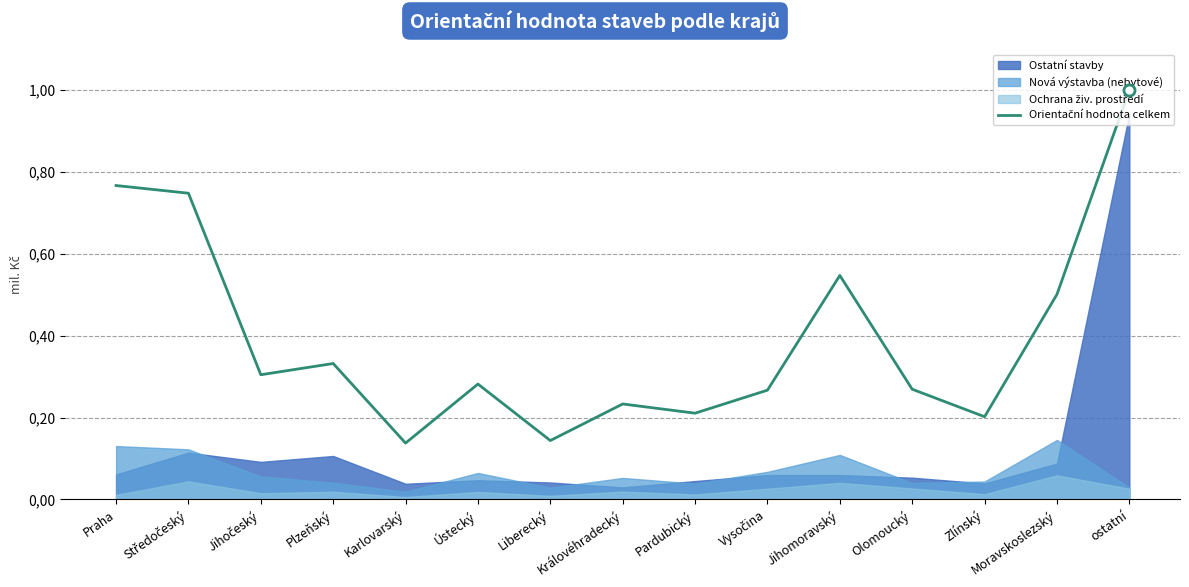

What is the difference between the values at Zlínský and Jihomoravský?

0.3